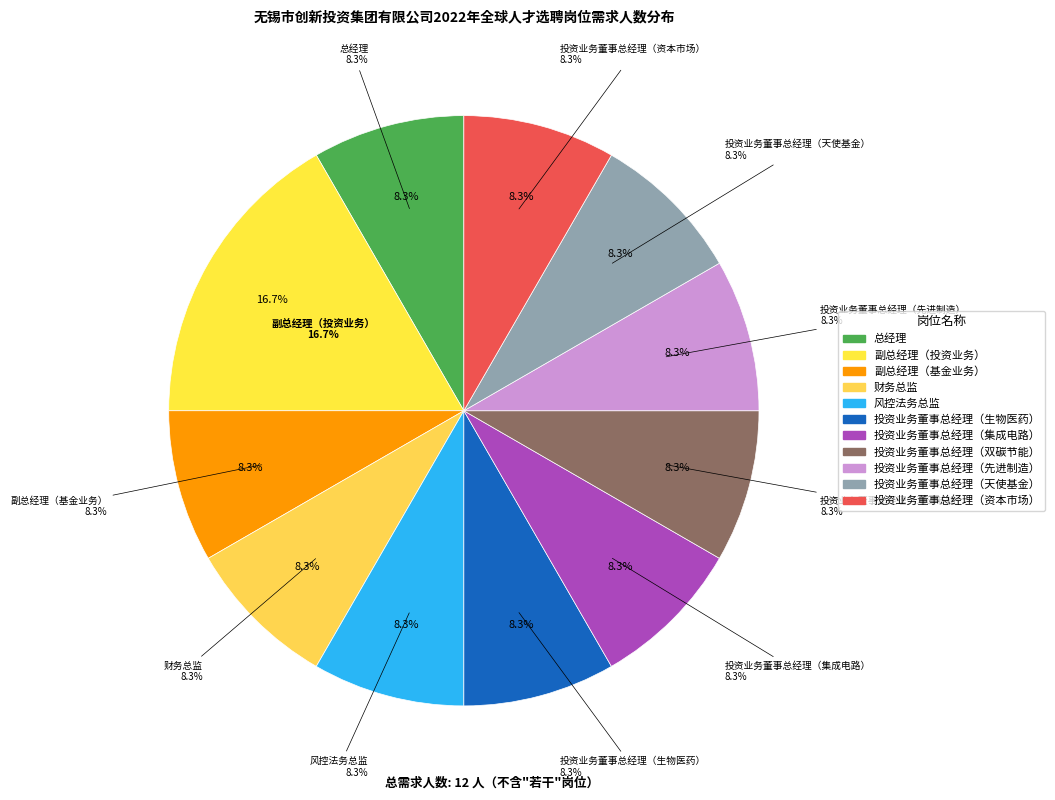

Rank the categories by value from lowest to highest.

总经理, 副总经理（基金业务）, 财务总监, 风控法务总监, 投资业务董事总经理（生物医药）, 投资业务董事总经理（集成电路）, 投资业务董事总经理（双碳节能）, 投资业务董事总经理（先进制造）, 投资业务董事总经理（天使基金）, 投资业务董事总经理（资本市场）, 副总经理（投资业务）